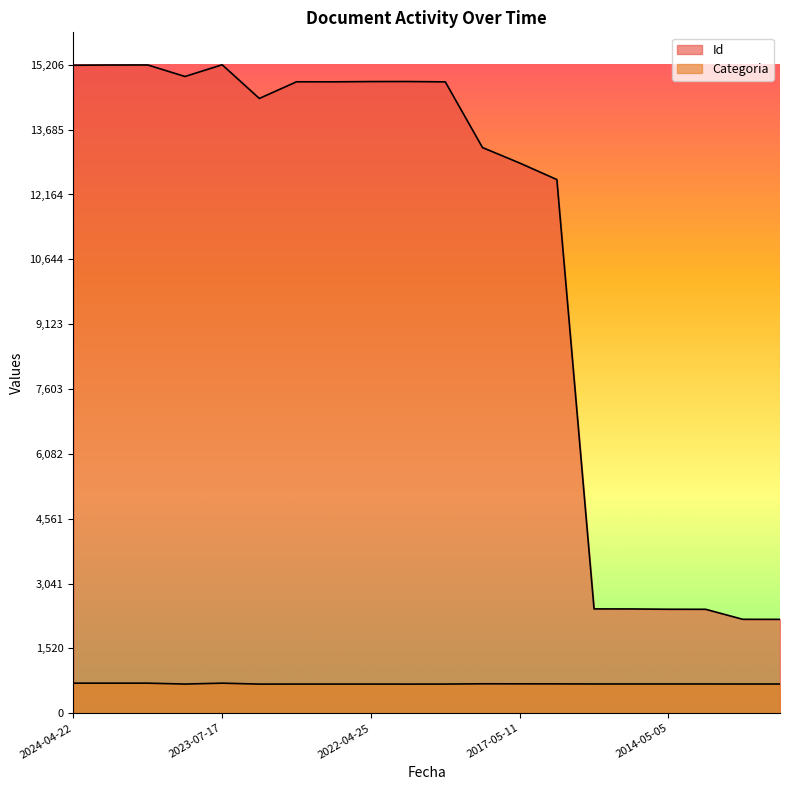

What is the value of the Categoria point at the 17th from the left?

688